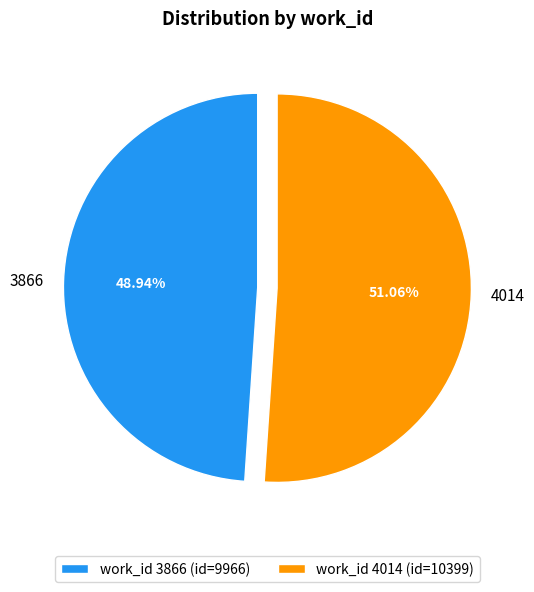

To the nearest percent, what is the combined percentage of 4014 and 3866?

100%